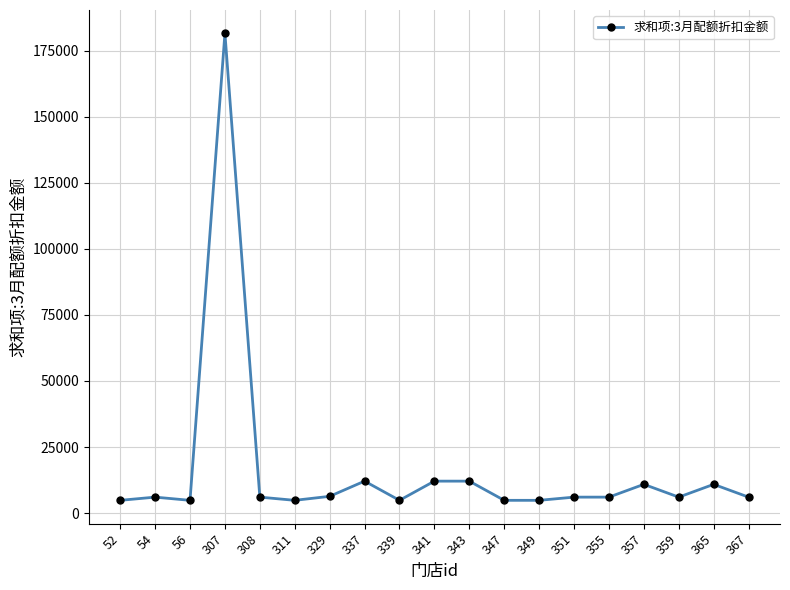

Is it true that the value at 351 is 6050?

True